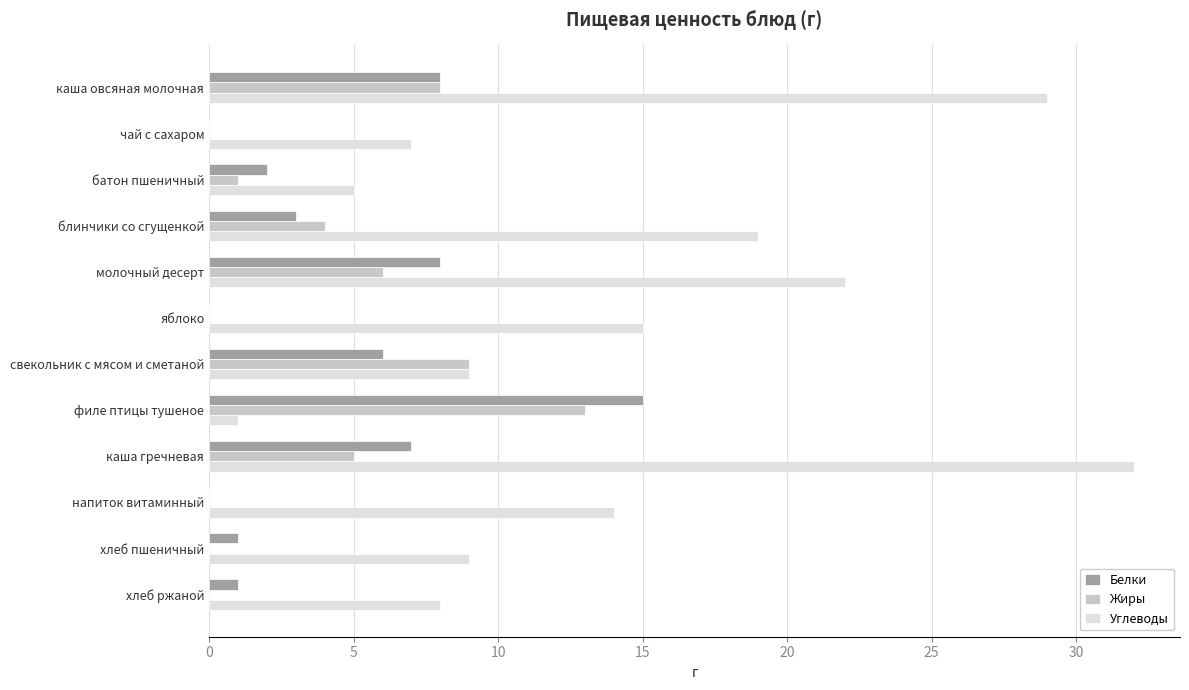

What is the total value across all series at чай с сахаром?

7